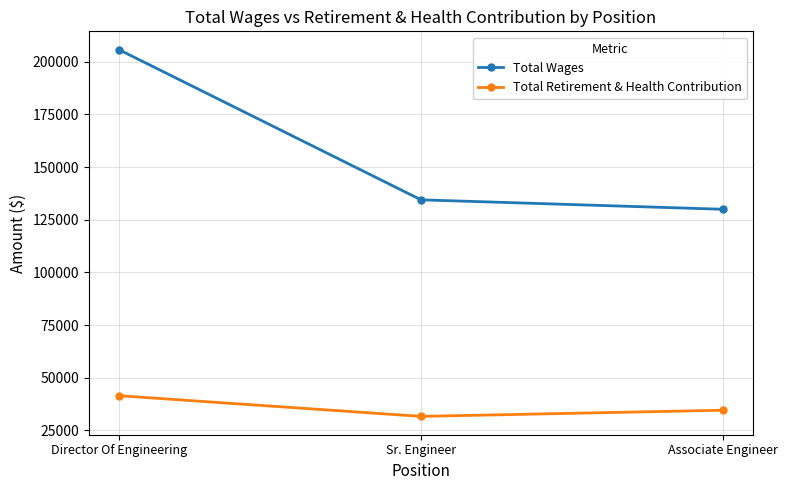

Reading left to right, what are all the values shown in this chart?

Total Wages: 205750	134471	129987
Total Retirement & Health Contribution: 41501	31681	34607